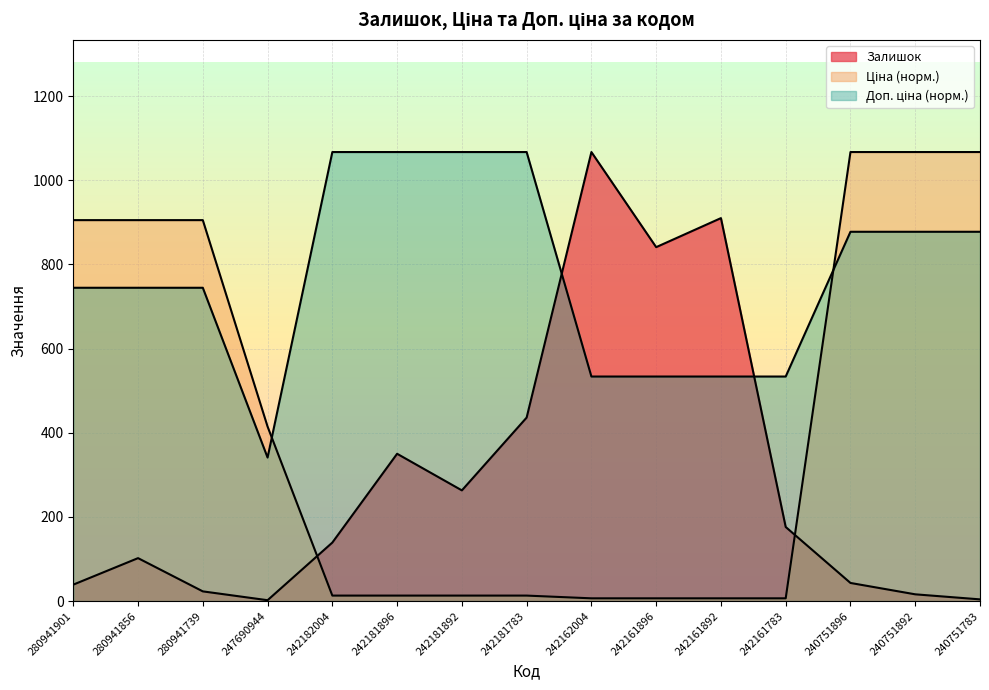

What is the difference between the maximum and second lowest values in the Доп. ціна series?

533.5